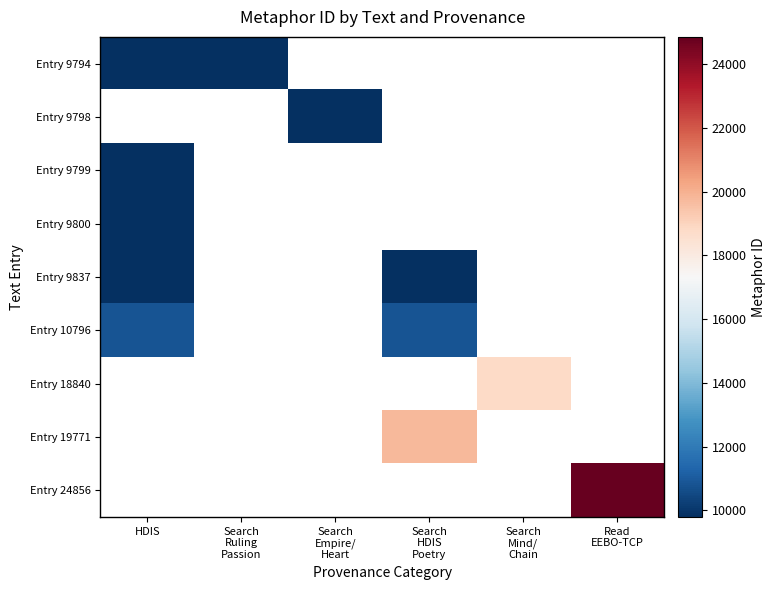

List the labels in order of Entry 9837 value, smallest first.

HDIS, Search Ruling Passion, Search Empire/ Heart, Search HDIS Poetry, Search Mind/ Chain, Read EEBO-TCP